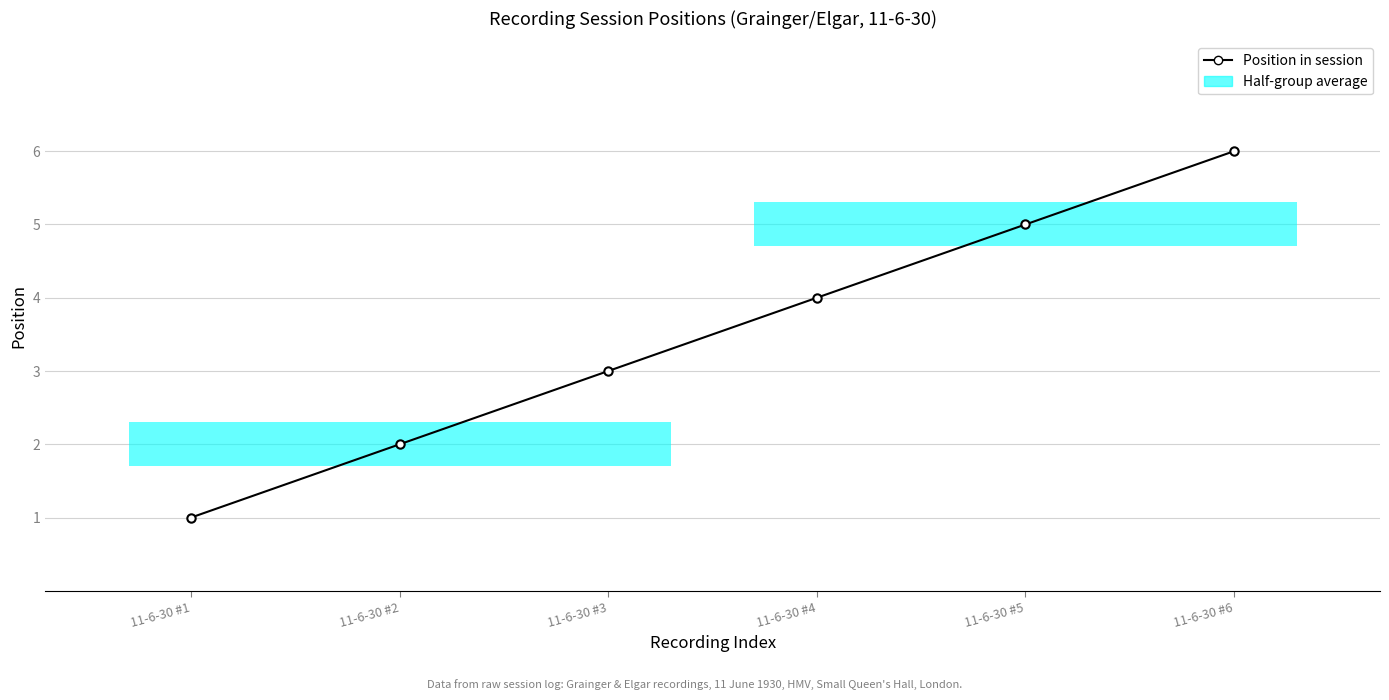

What is the sum of all values?

21